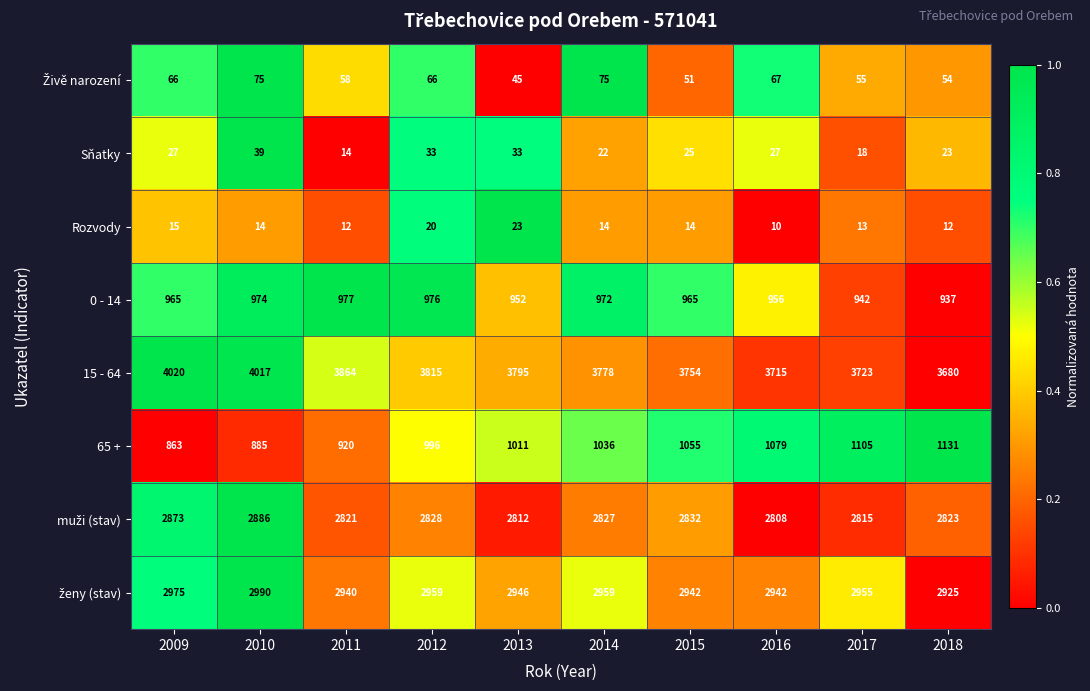

True or false: 65 + has a value of 1011 at 2013.

True